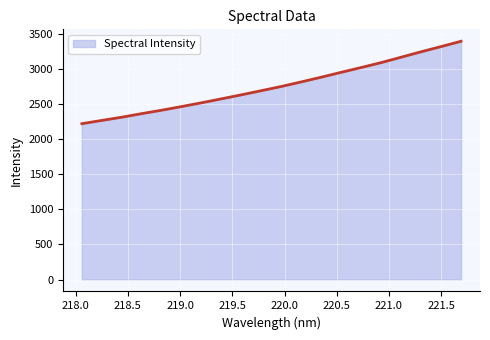

What is the maximum value shown in the chart?

3397.3